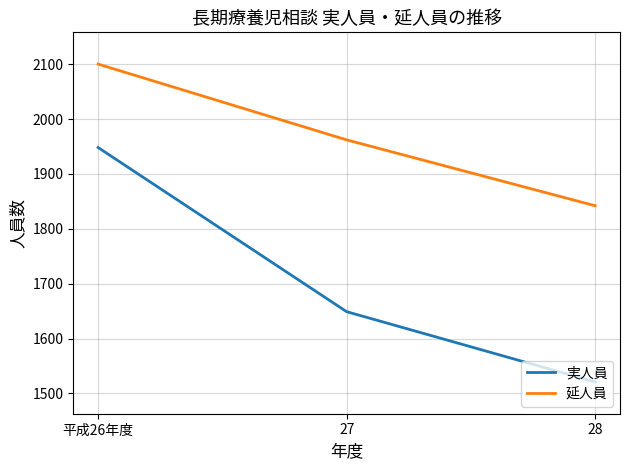

How many values in the 延人員 series are below 1962?

1